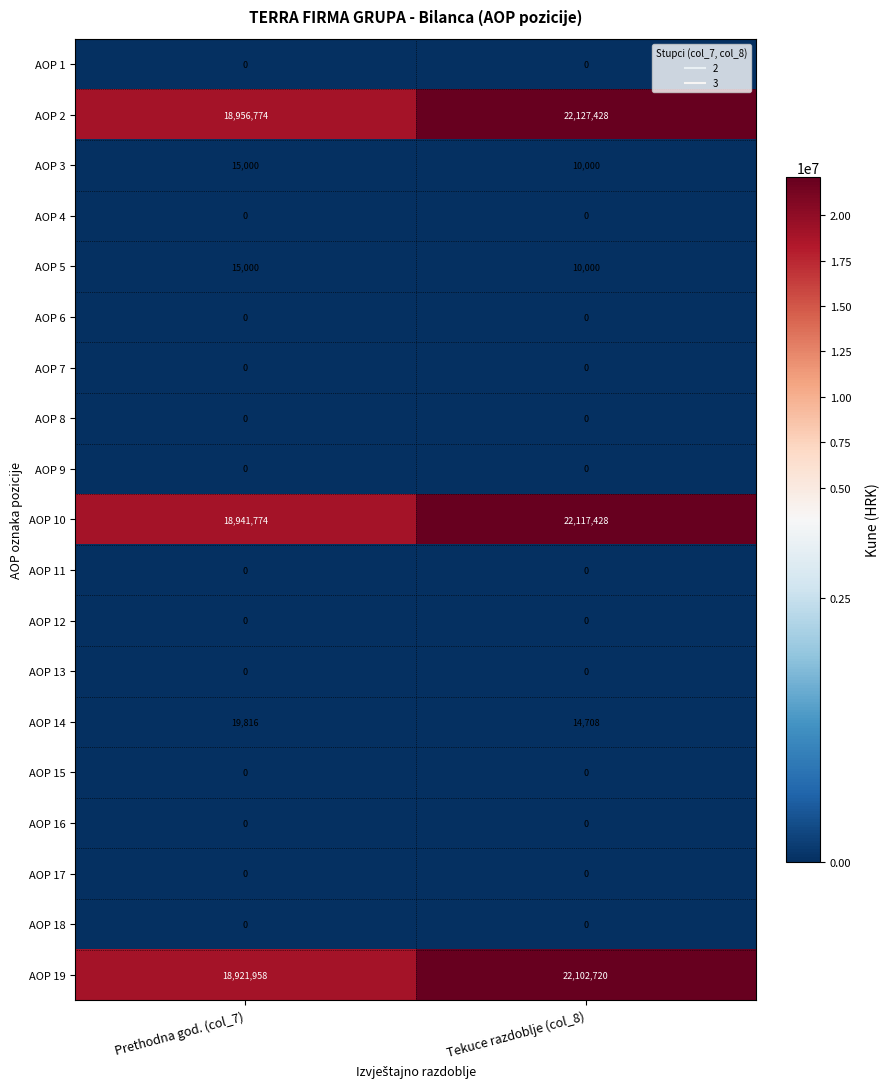

Which series changed the most between Prethodna god. (col_7) and Tekuce razdoblje (col_8)?

AOP 19